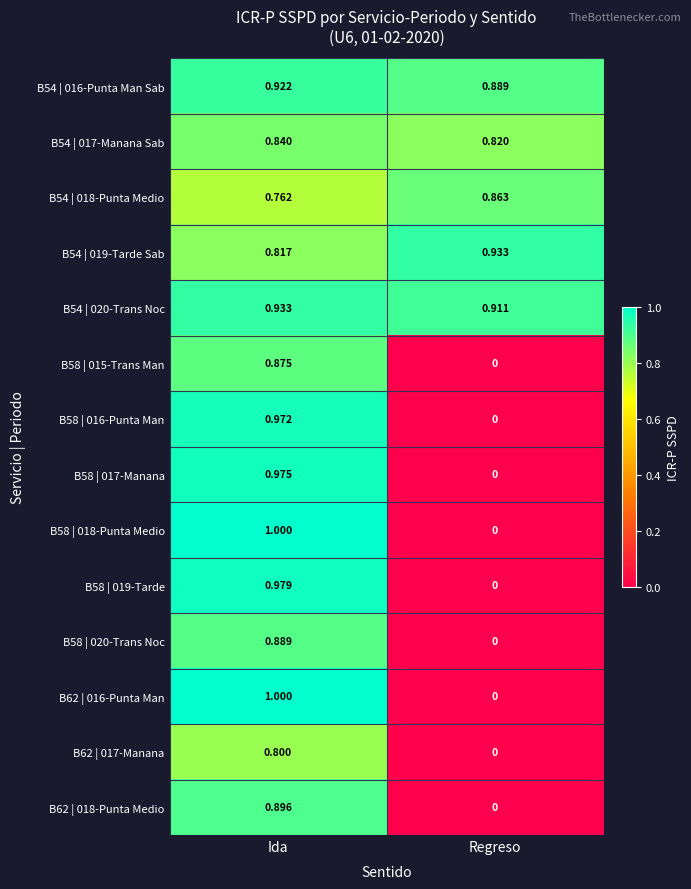

At which category does the chart reach its peak across all series?

Ida